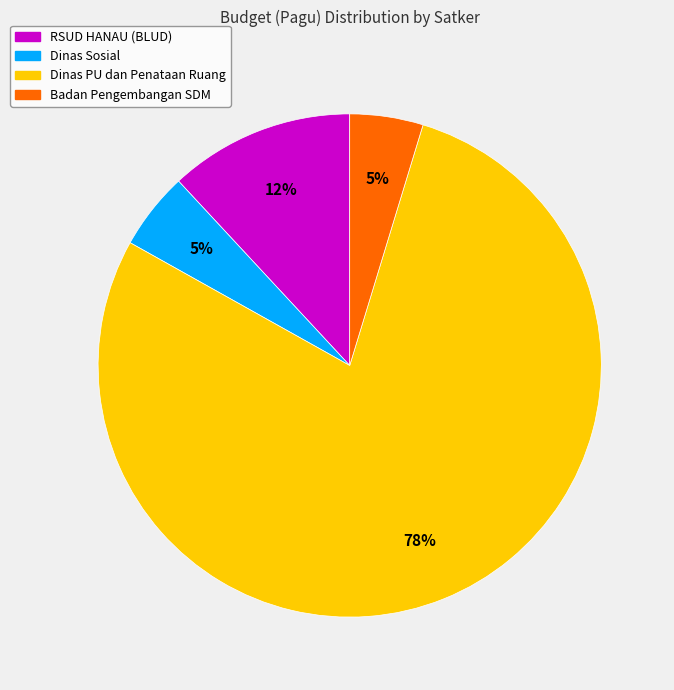

Is there a majority slice in this chart?

Yes